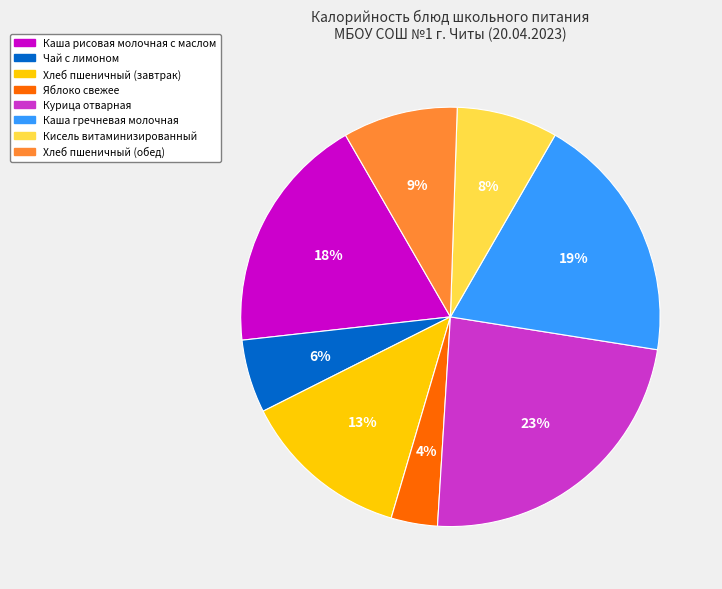

Is there any slice that represents more than half of the pie?

No